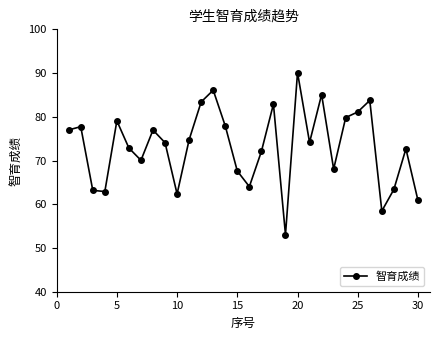

How many points are lower than both their immediate neighbors (excluding endpoints)?

8